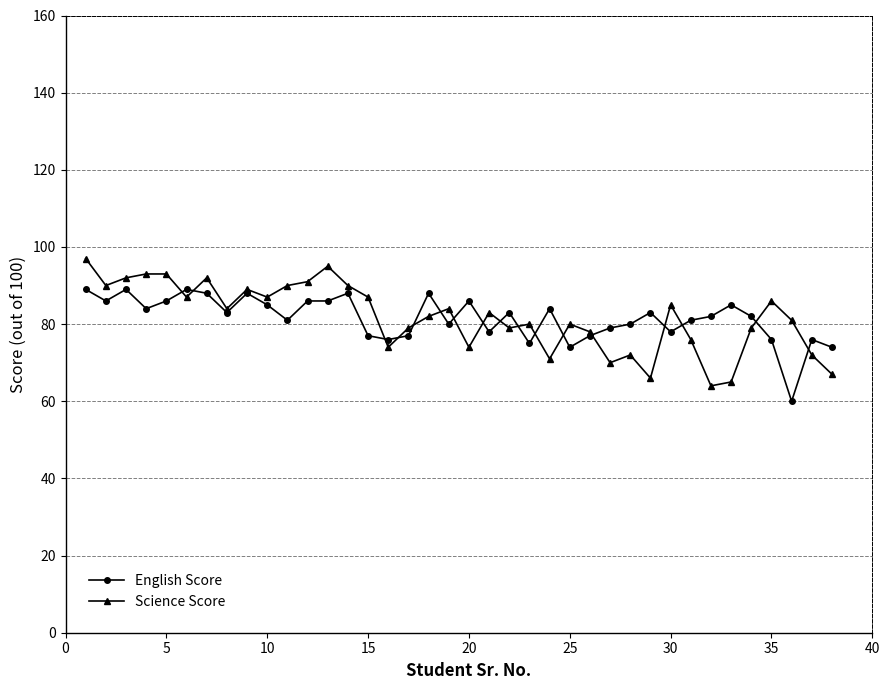

True or false: English Score and Science Score intersect in this chart.

True